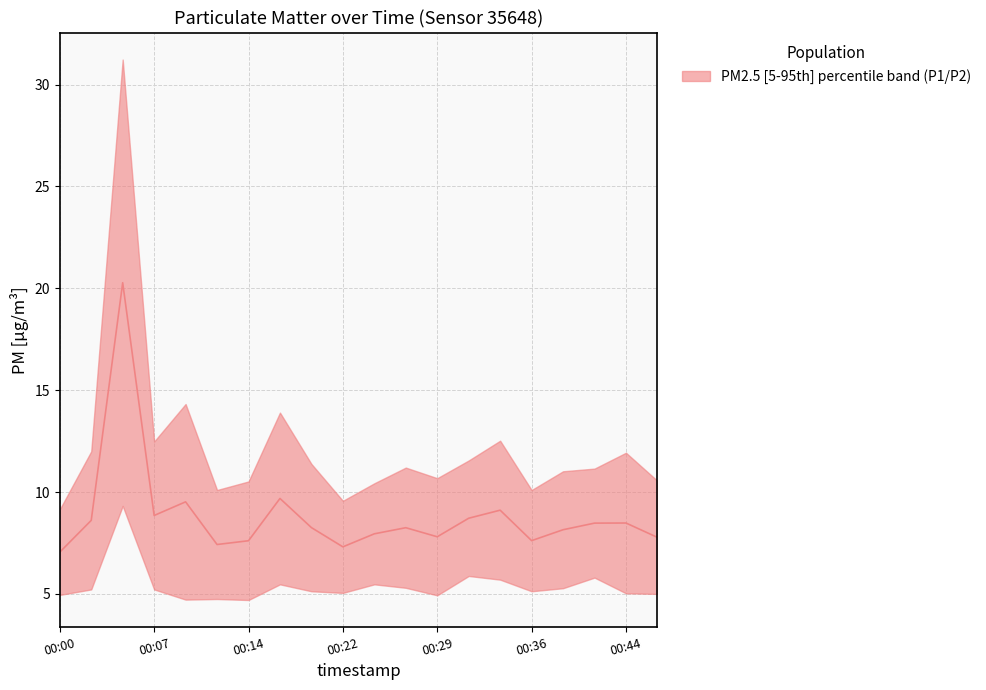

What is the value of the 15th point from the left?

9.1